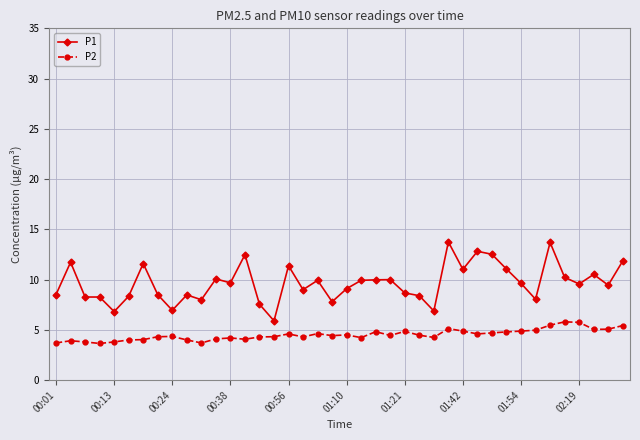

What is the difference between the second highest and minimum values in the P2 series?

2.1